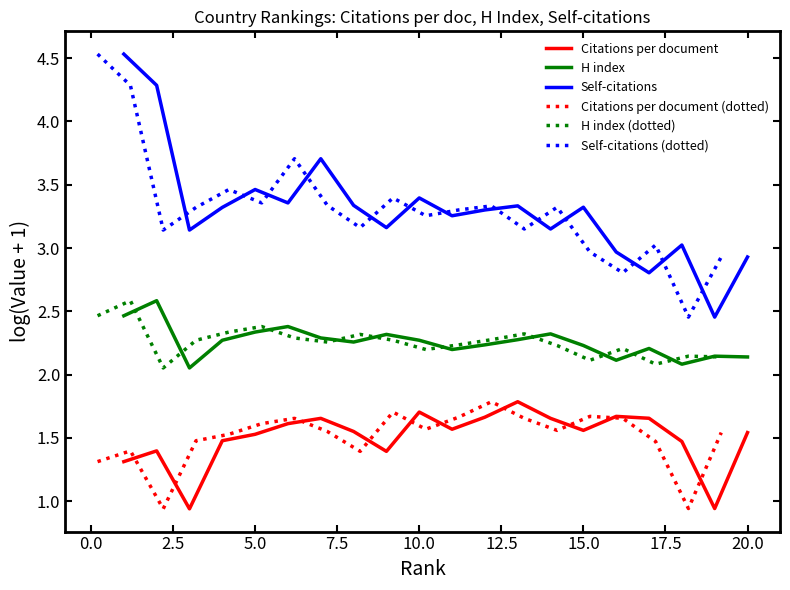

True or false: Self-citations (dotted) and H index (dotted) cross at least once.

False